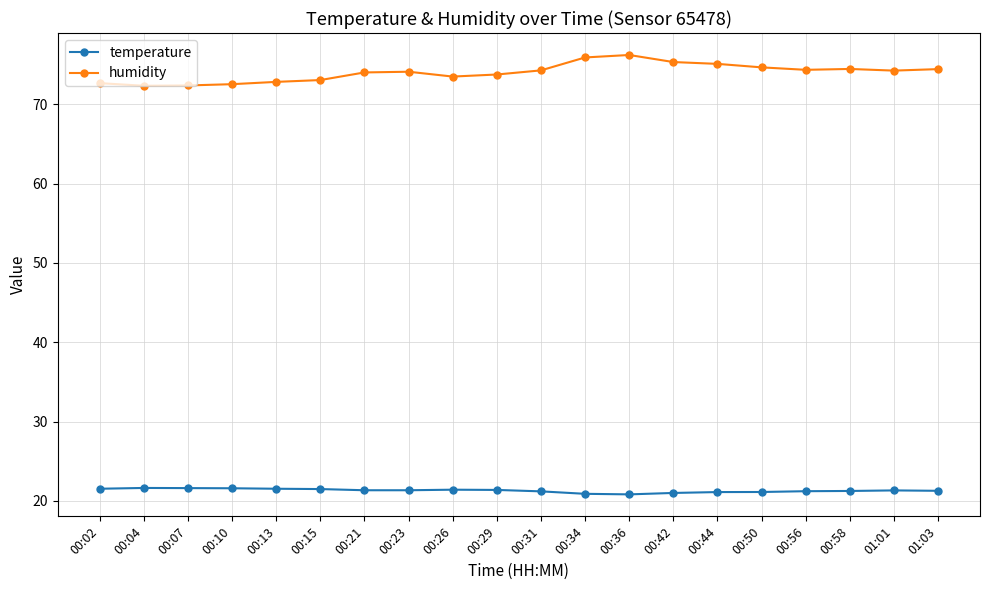

Does the chart have visible grid lines?

Yes